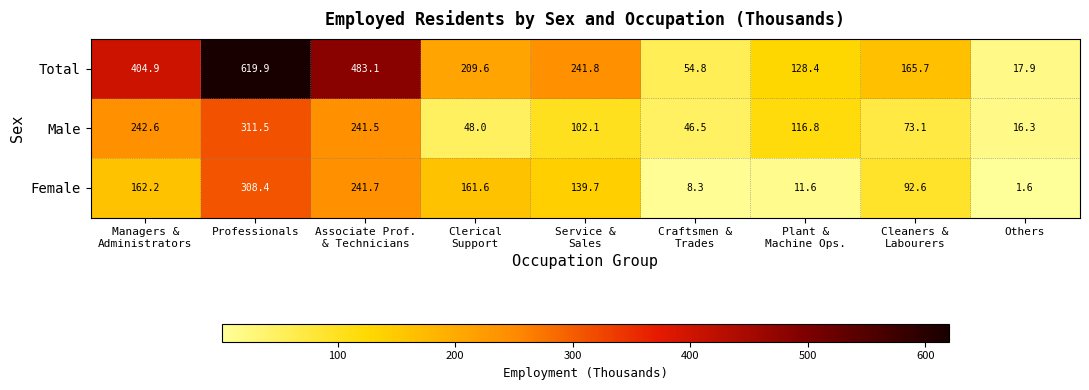

Rank the series by their maximum value, from highest to lowest.

Total, Male, Female